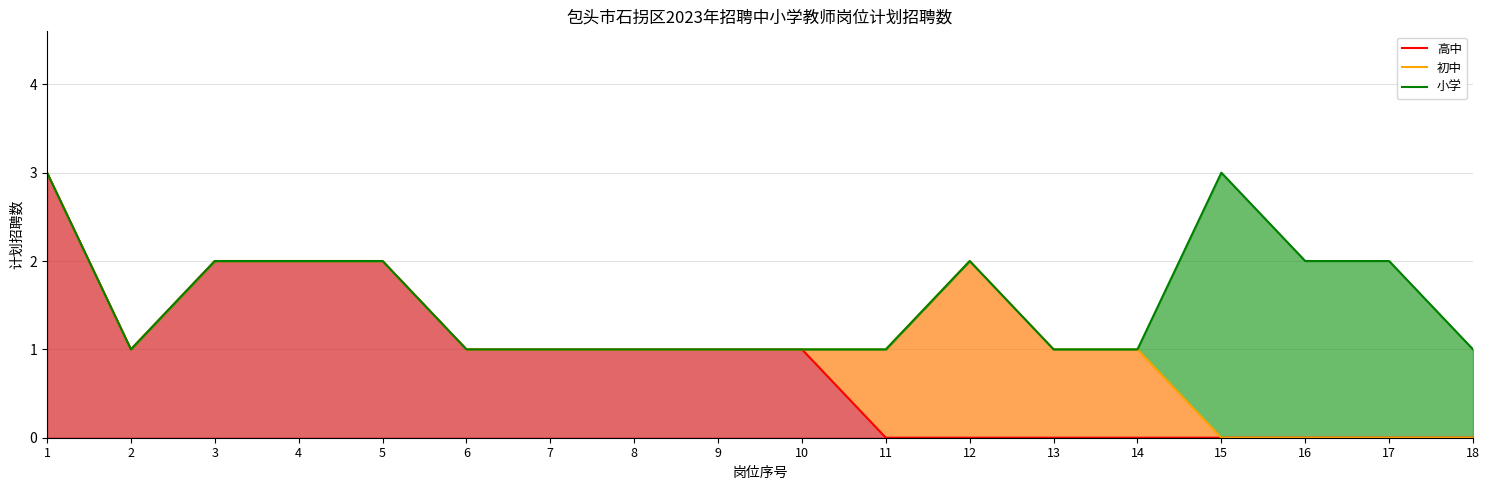

What is the value of the 小学 point at the 4th from the left?

2